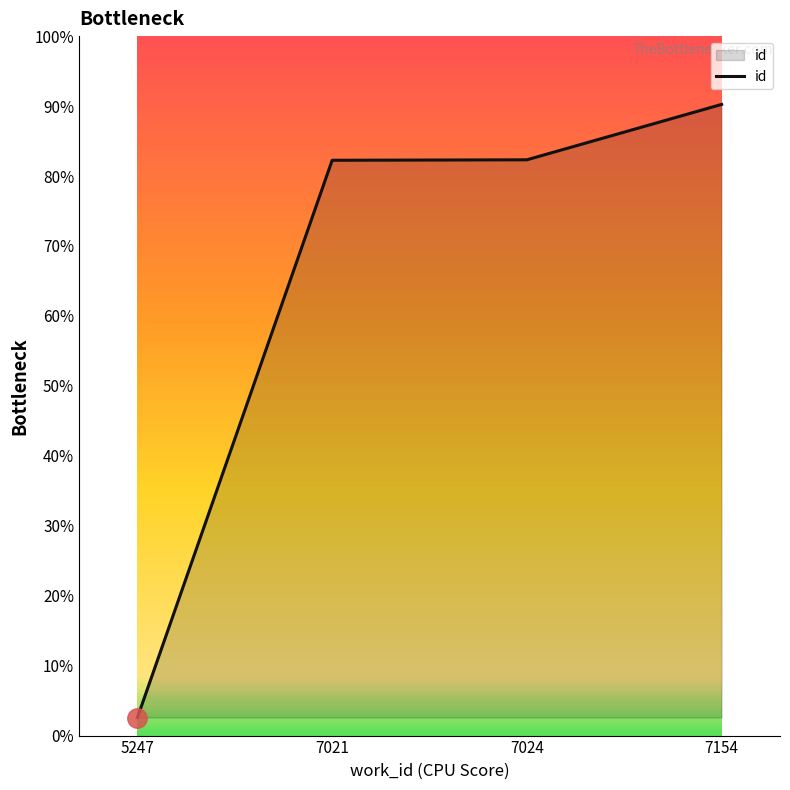

Is this an area chart (filled region under the line)?

Yes